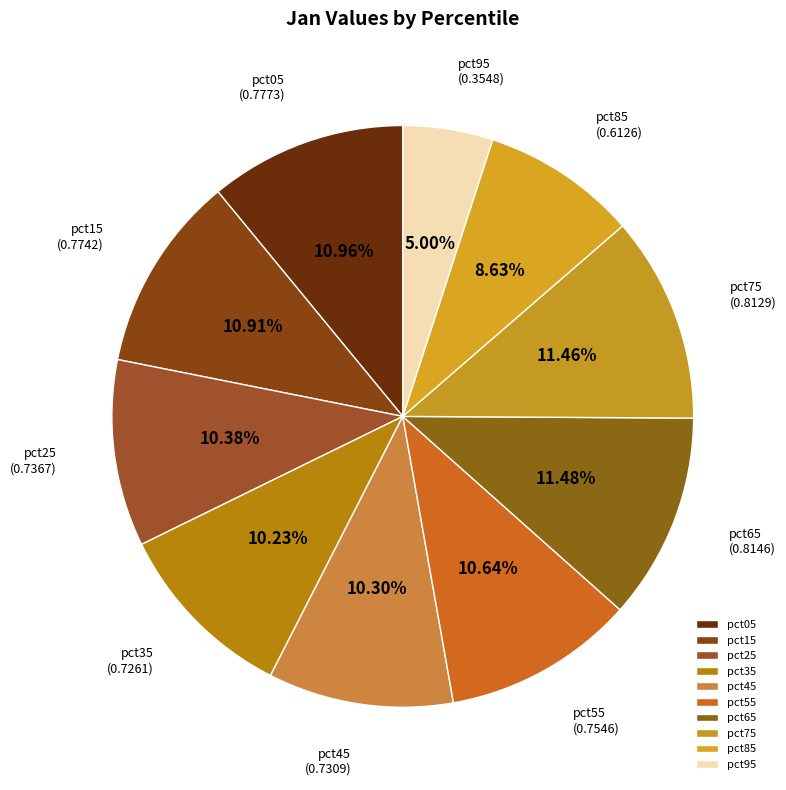

Which category has the smallest portion of the pie?

pct95